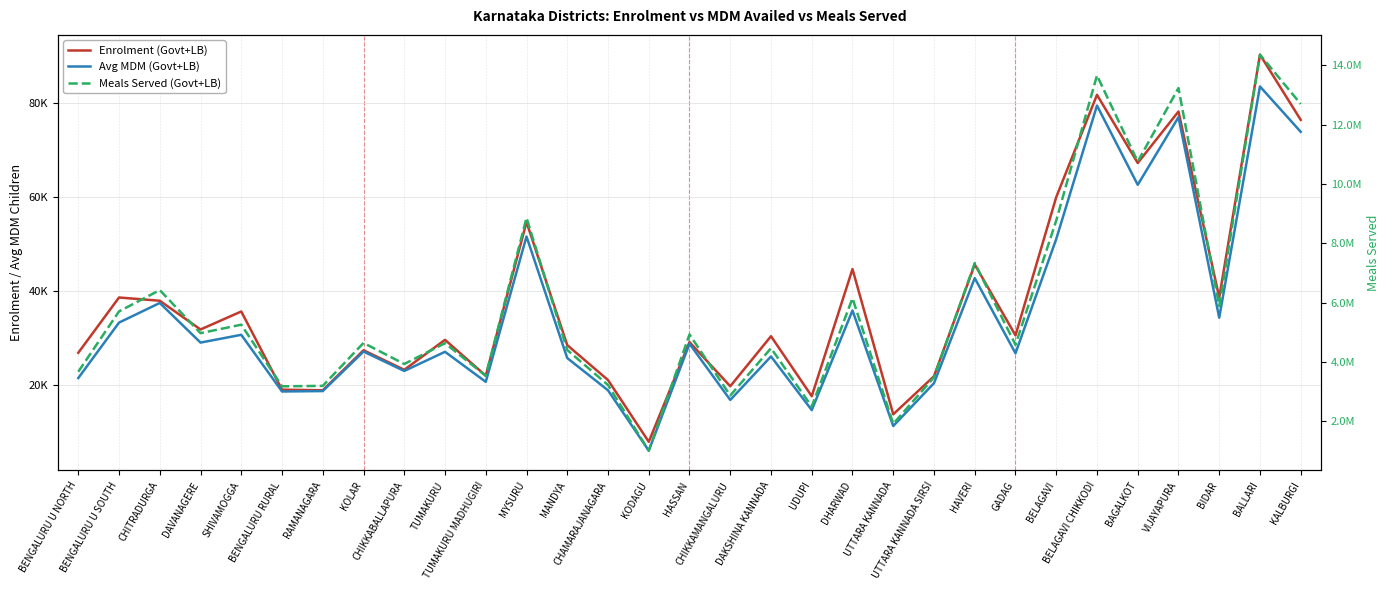

True or false: Meals Served (Govt+LB) and Enrolment (Govt+LB) intersect in this chart.

False